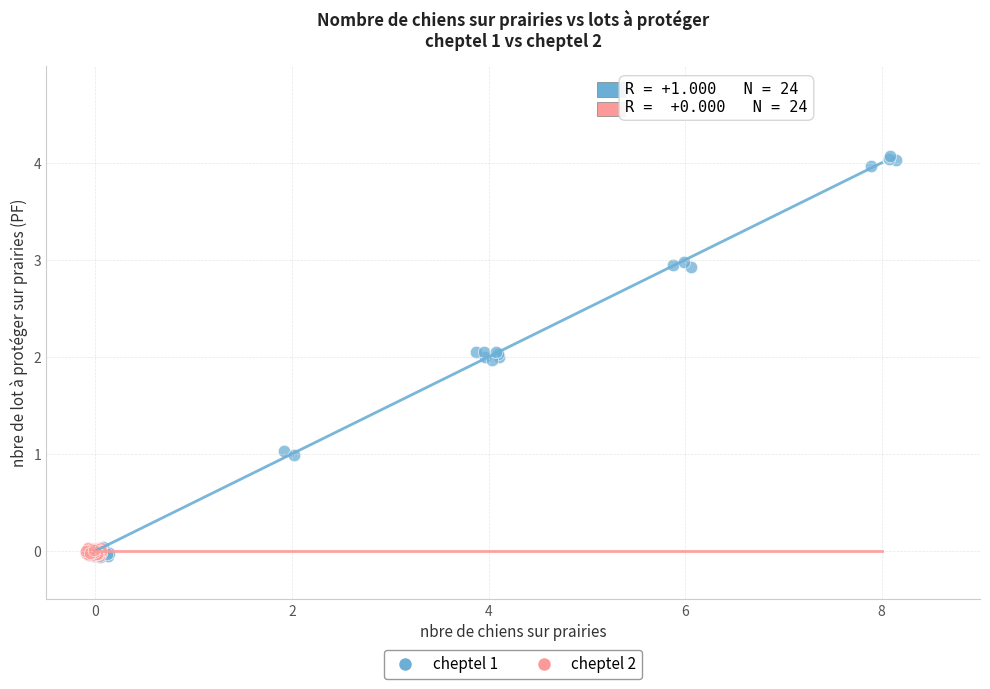

Which series has the largest Y range (max minus min)?

cheptel 1